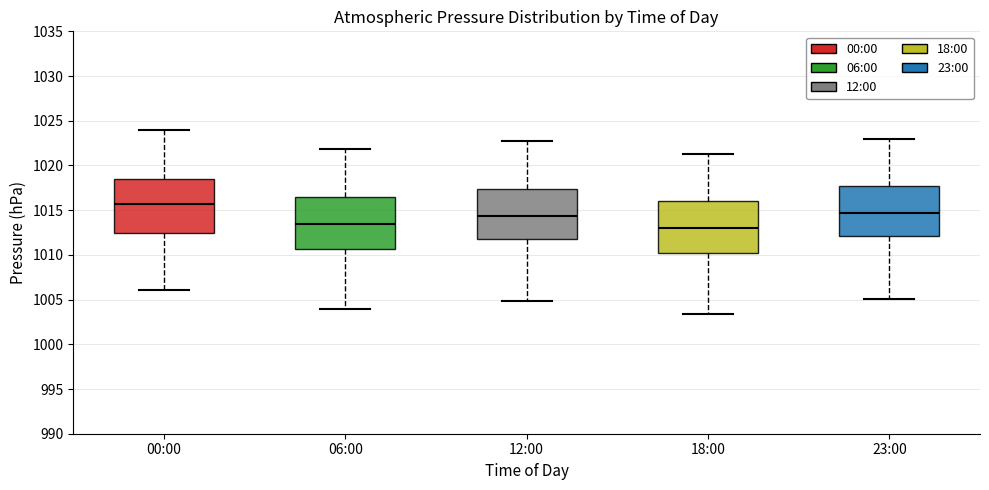

Where does the upper whisker of the box for 12:00 end on the y-axis? The values are not printed on the chart, so give them approximately, as read against the axis.

1022.5